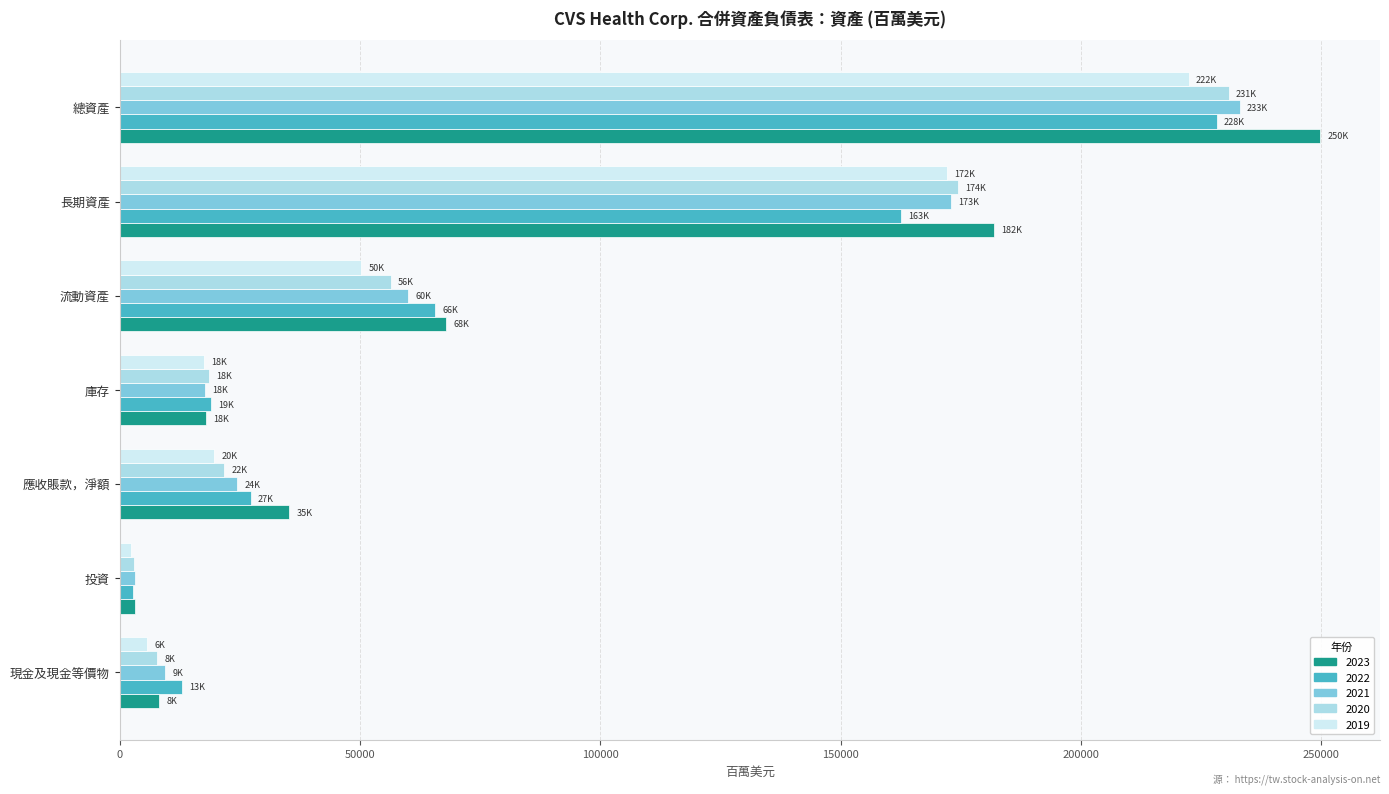

Which series has the largest range (max minus min)?

2023